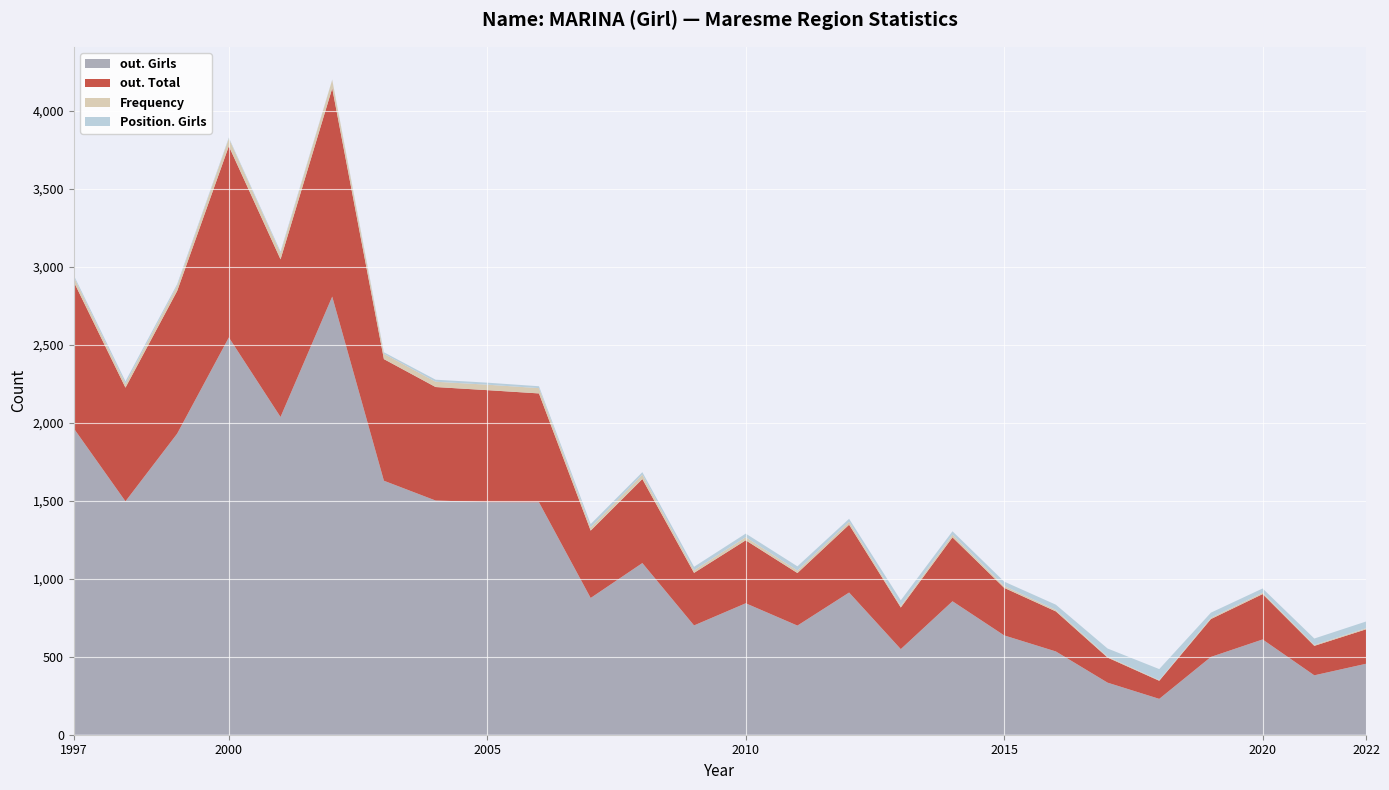

Reading left to right, transcribe all the data shown in this chart.

out. Girls: 1997=1965	1998=1497	1999=1931	2000=2548	2001=2038	2002=2810	2003=1629	2004=1502	2005=1492	2006=1491	2007=877	2008=1101	2009=701	2010=843	2011=700	2012=912	2013=549	2014=856	2015=637	2016=534	2017=334	2018=230	2019=499	2020=611	2021=381	2022=455
out. Total: 1997=940	1998=729	1999=915	2000=1227	2001=1011	2002=1336	2003=780	2004=728	2005=718	2006=698	2007=432	2008=539	2009=337	2010=404	2011=337	2012=435	2013=267	2014=410	2015=305	2016=257	2017=161	2018=116	2019=243	2020=291	2021=189	2022=221
Frequency: 1997=31	1998=24	1999=33	2000=49	2001=40	2002=54	2003=34	2004=34	2005=35	2006=34	2007=21	2008=28	2009=17	2010=20	2011=16	2012=19	2013=11	2014=17	2015=12	2016=10	2017=6	2018=4	2019=8	2020=9	2021=6	2022=7
Position. Girls: 1997=11	1998=17	1999=11	2000=6	2001=10	2002=2	2003=10	2004=13	2005=13	2006=12	2007=21	2008=16	2009=22	2010=23	2011=27	2012=19	2013=35	2014=22	2015=28	2016=33	2017=52	2018=71	2019=33	2020=27	2021=41	2022=43